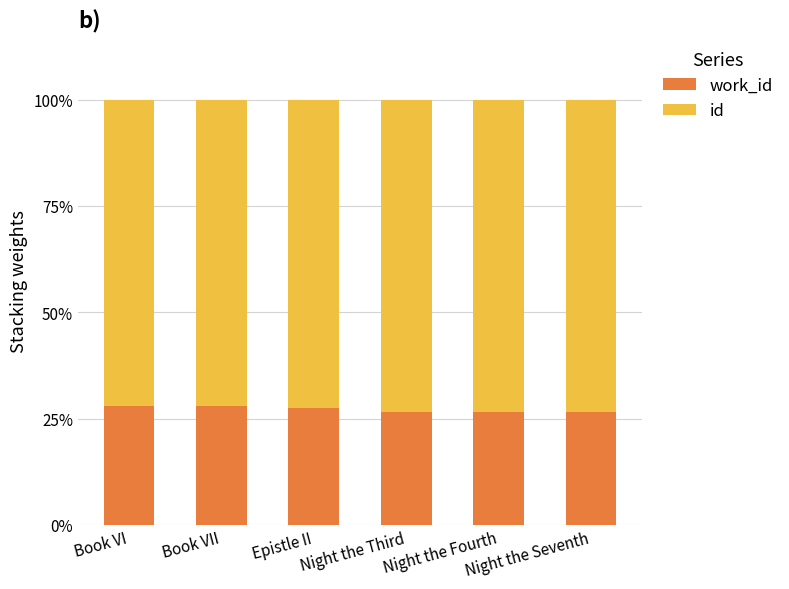

What is the difference between the id values at Book VI and Night the Fourth?

1.3